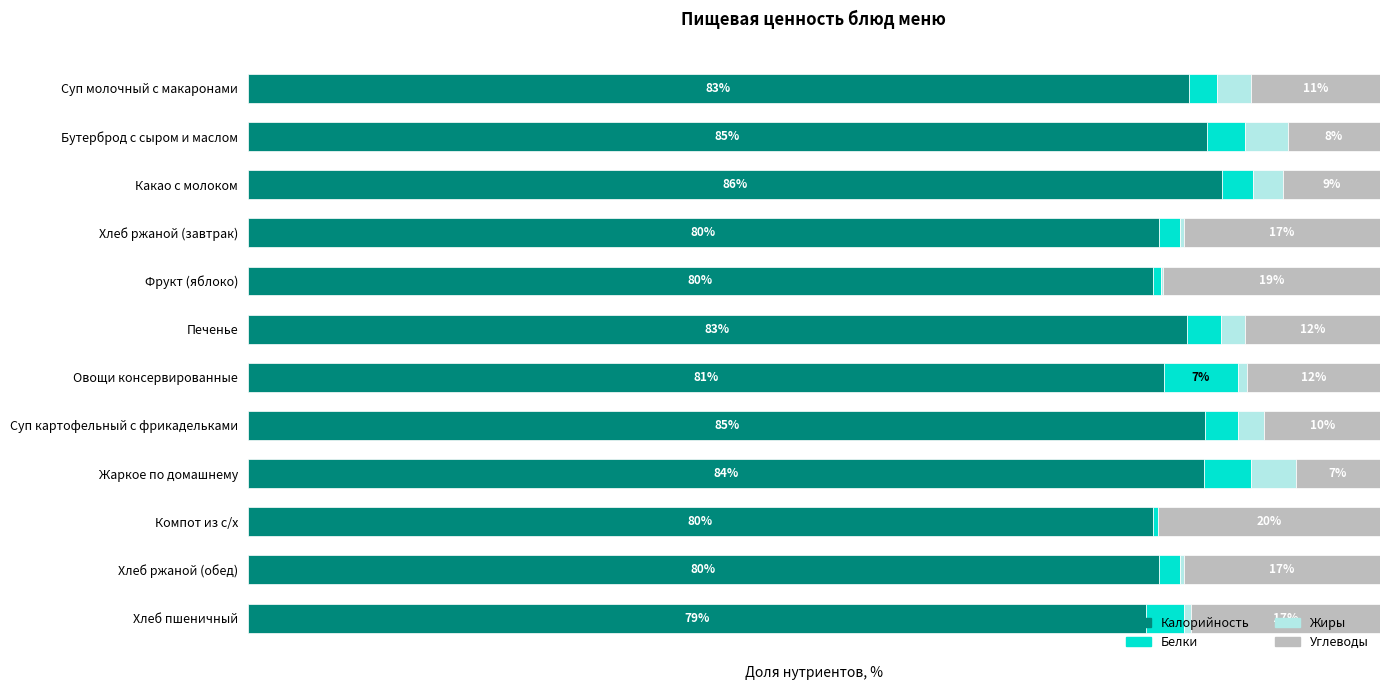

What are all the series names shown in the legend?

Калорийность, Белки, Жиры, Углеводы